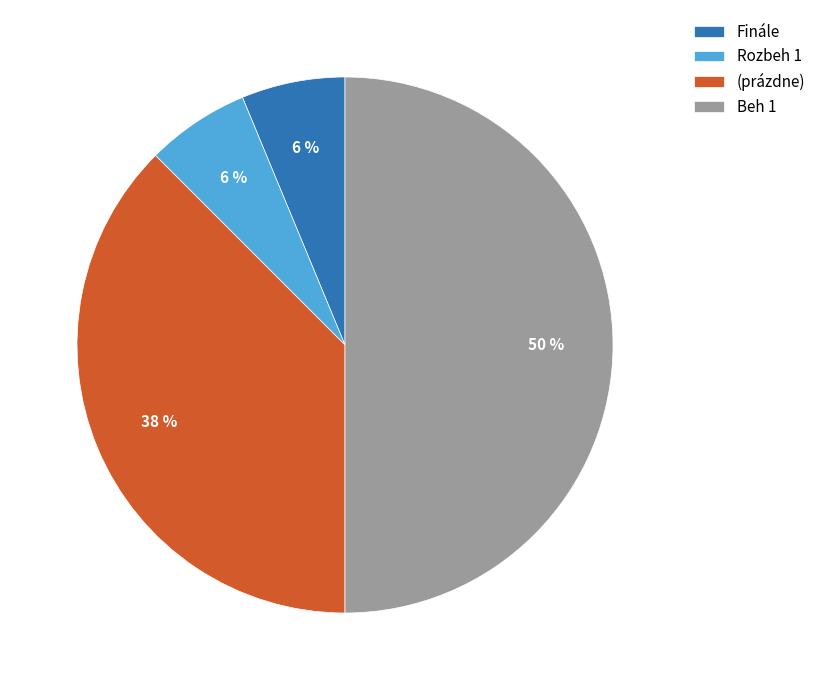

How many slices are in this pie chart?

4